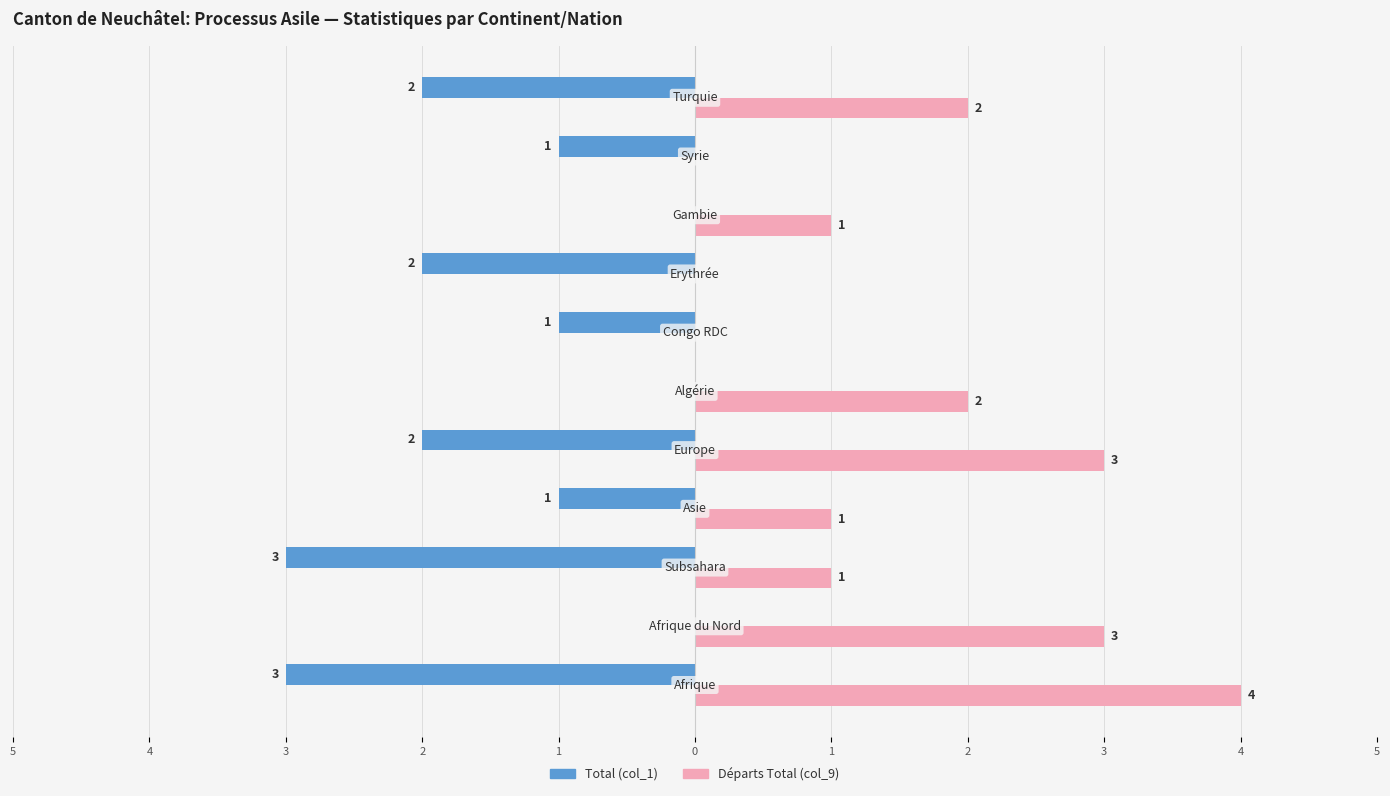

What are all the series names shown in the legend?

Total (col_1), Départs Total (col_9)